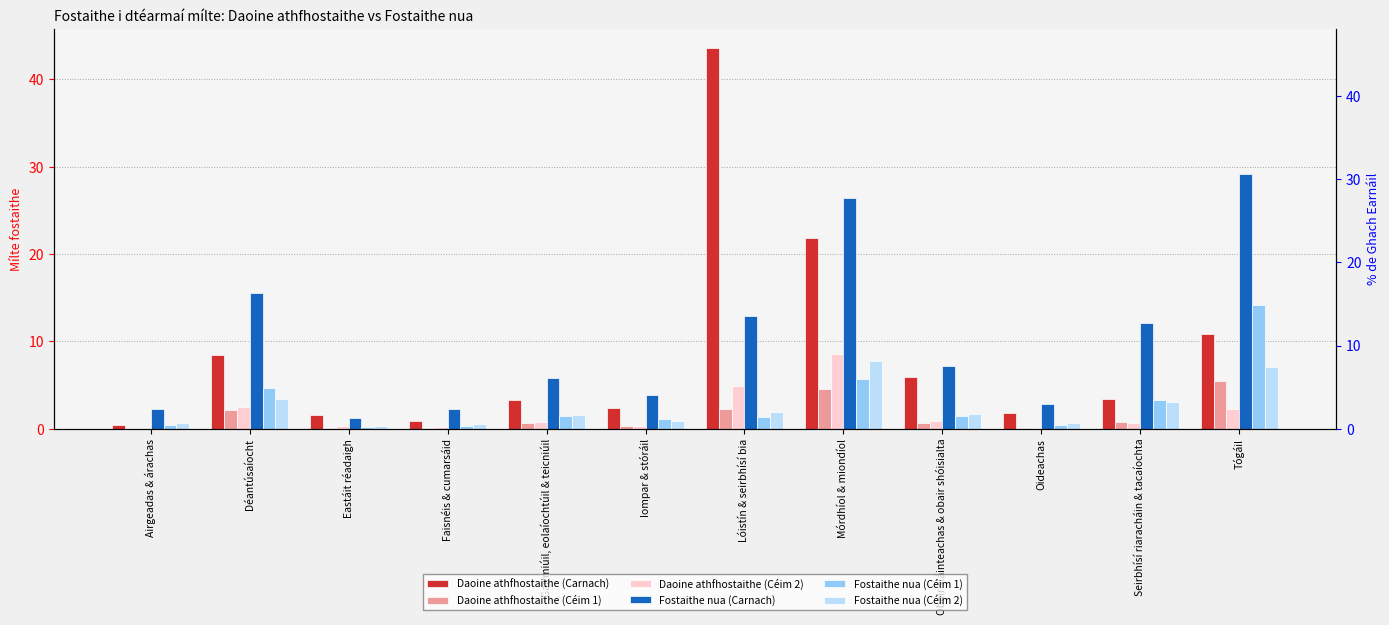

What is the spread (max minus min) of values at Faisnéis & cumarsáid?

2.1